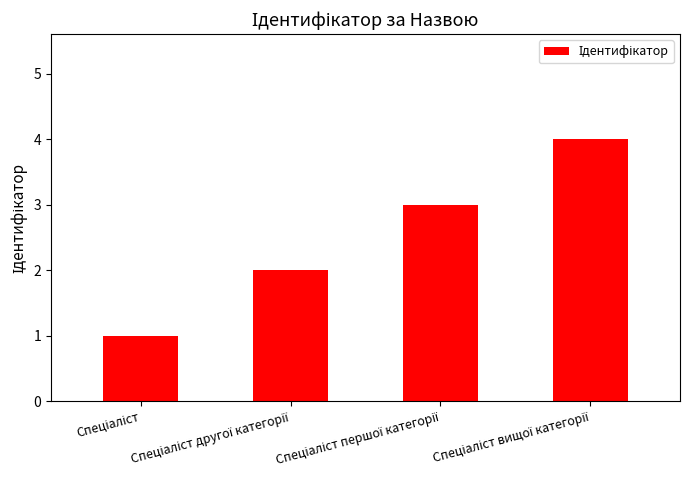

Reading left to right, transcribe all the data shown in this chart.

1	2	3	4